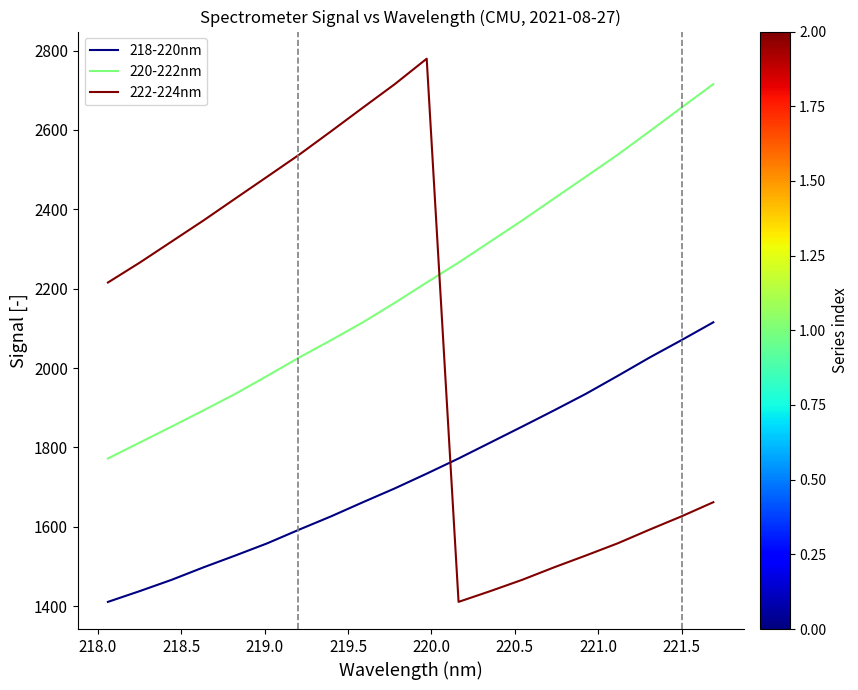

Which series has the widest spread of values?

222-224nm